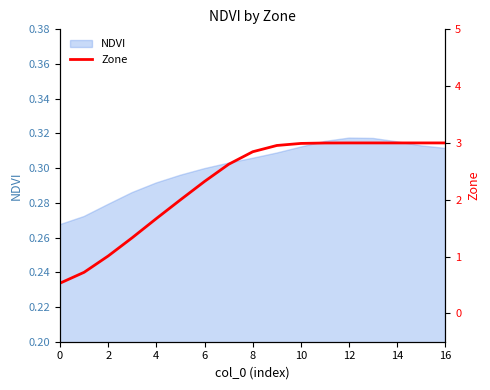

The chart shows a value of 0.9 at 0. True or false?

False